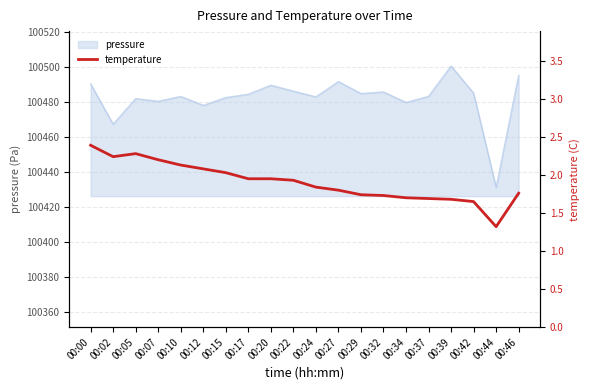

What is the minimum value shown in the chart?

1.3